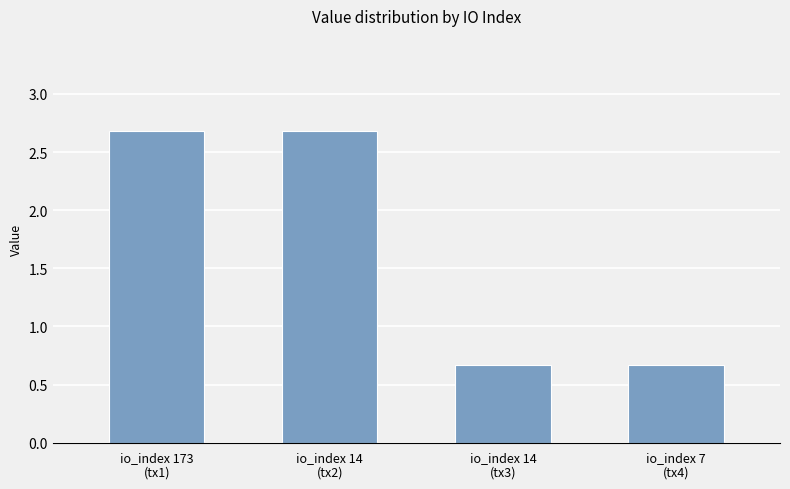

Is it true that the value at io_index 14
(tx2) is 1.5?

False